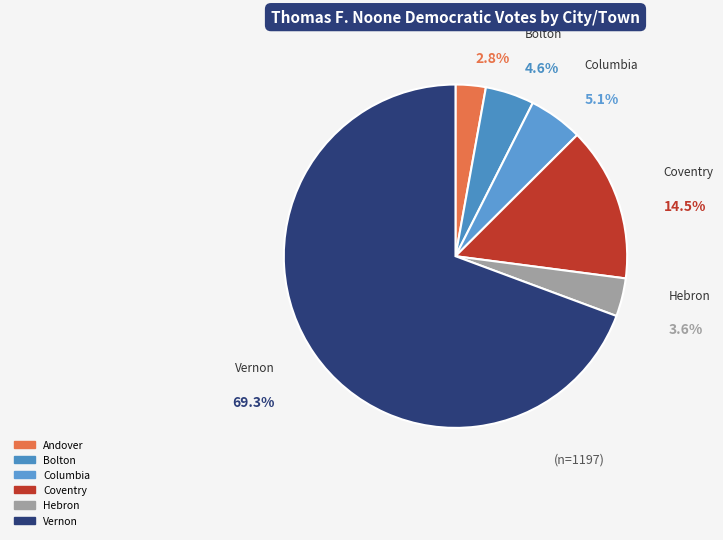

Is the sum of Vernon and Coventry greater than half?

Yes